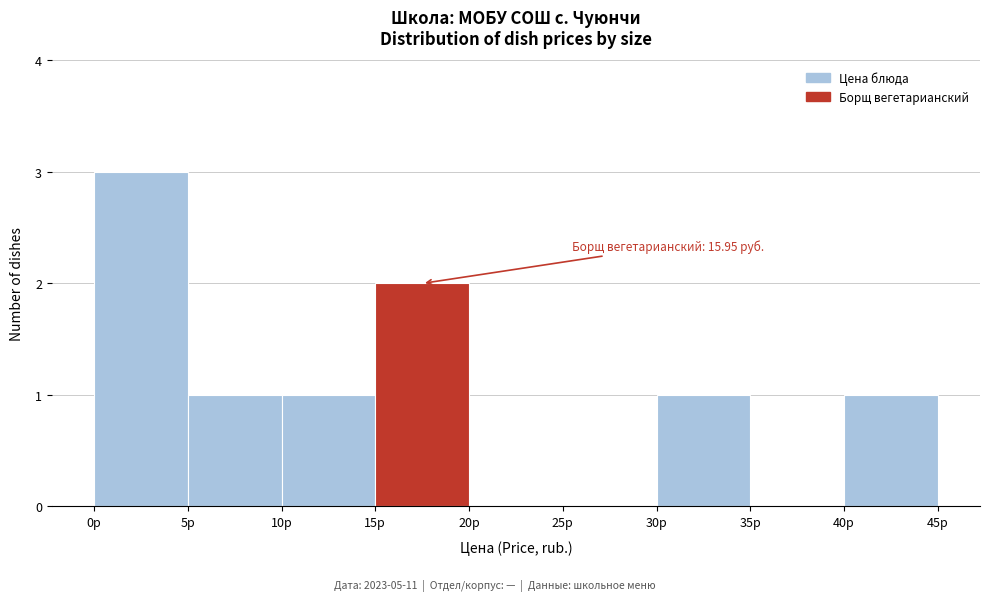

Which range on the x-axis has the tallest bar?

0 to 5